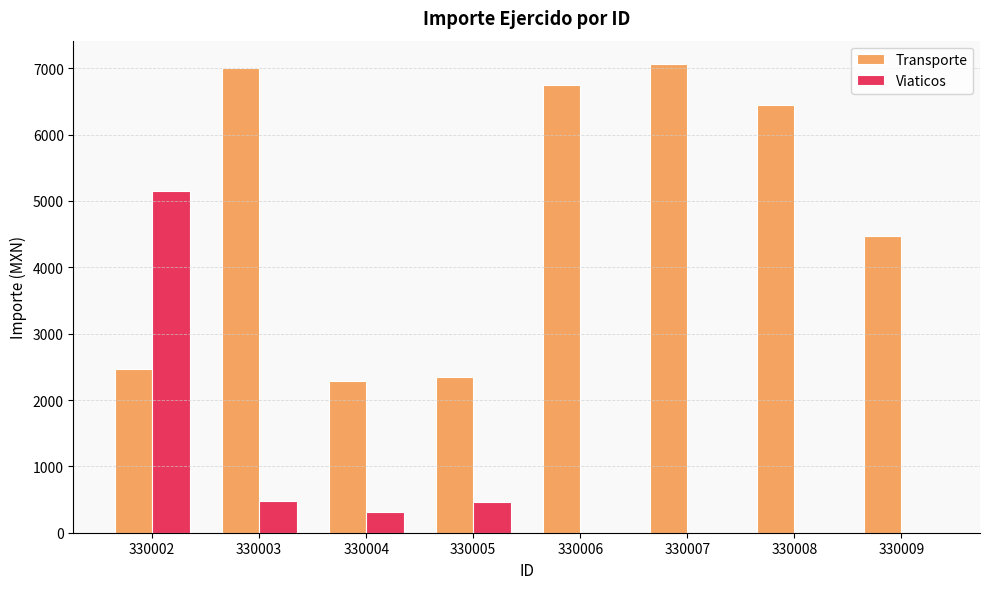

Between 330003 and 330009, which series saw the biggest shift?

Transporte